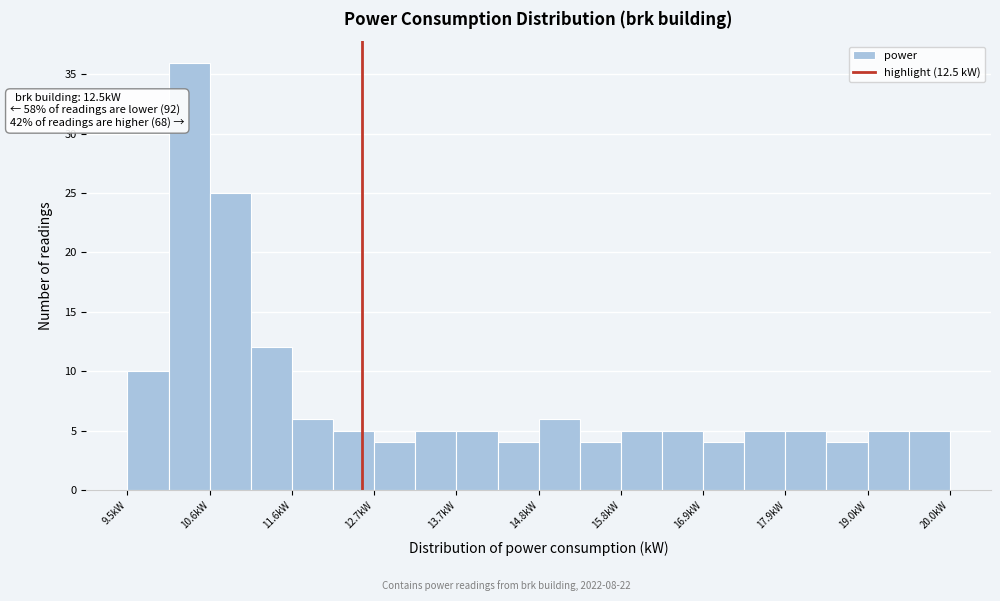

Around what value on the x-axis is the tallest bar? Give the approximate position of its centre, as read against the axis.

10.2